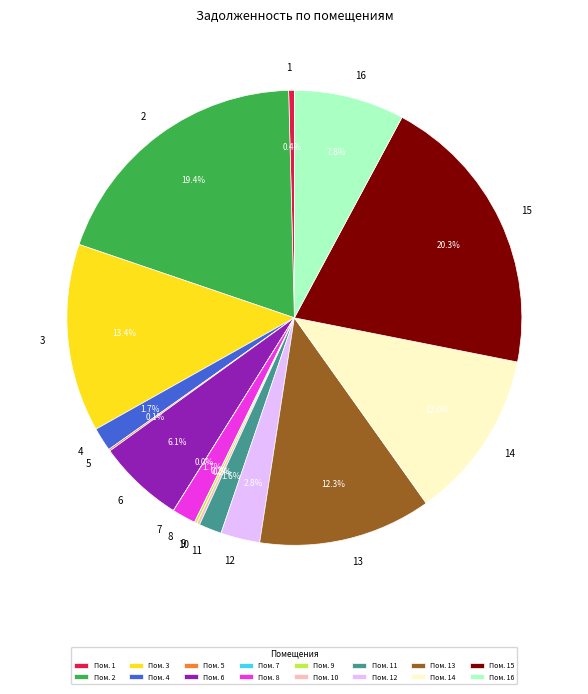

How much of the chart is everything except 14?

88.0%